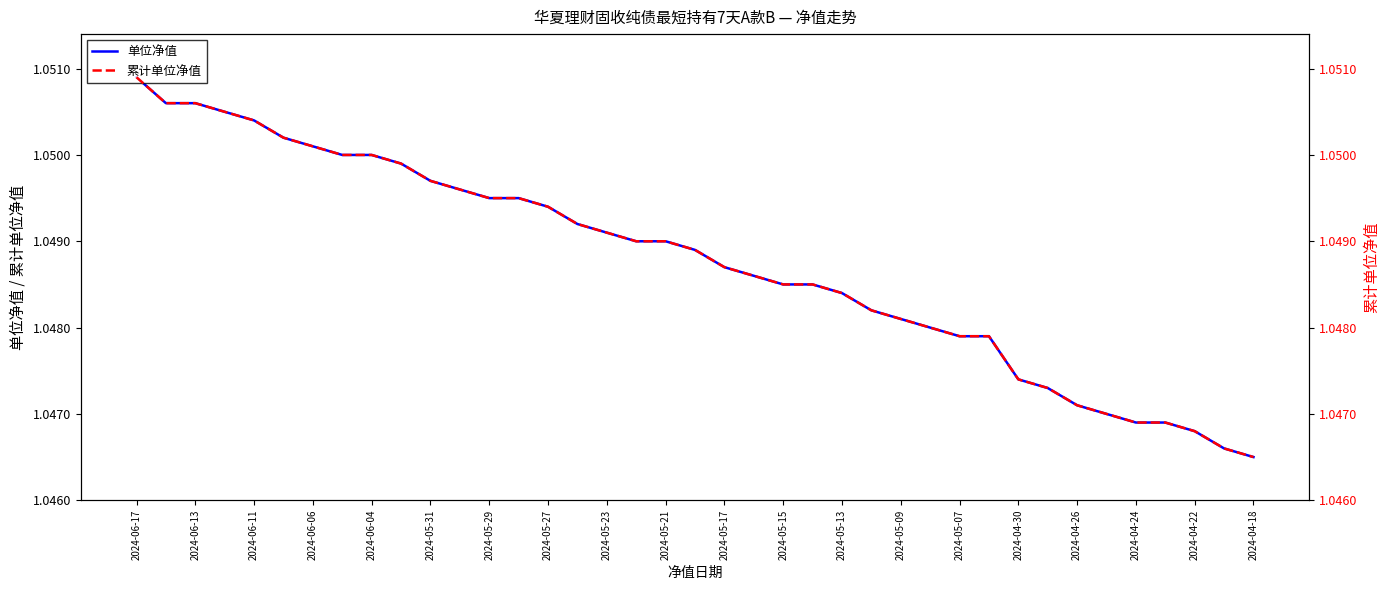

True or false: 单位净值 and 累计单位净值 intersect in this chart.

False